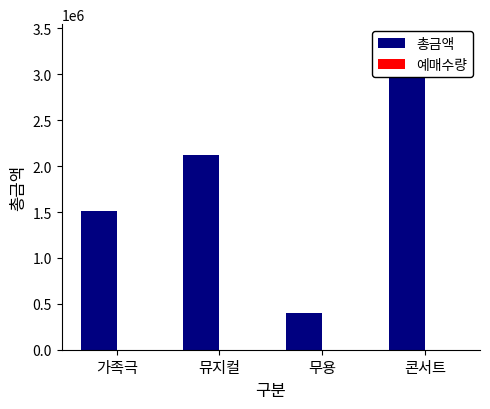

What is the value of the 예매수량 bar at the 1st from the left?

94